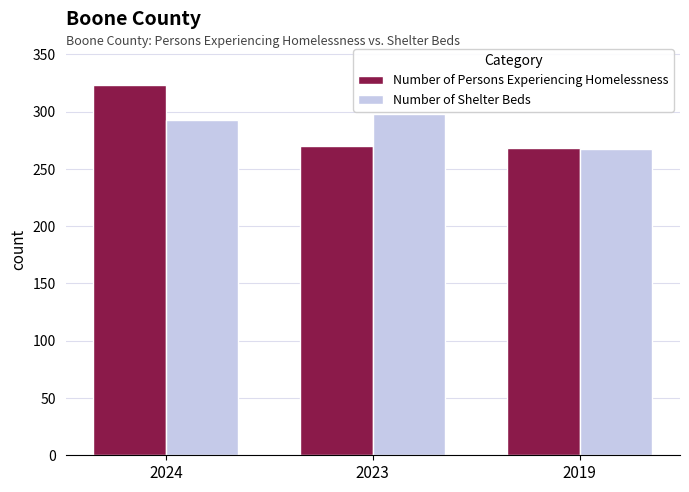

How many values in the Number of Shelter Beds series are below 293?

1